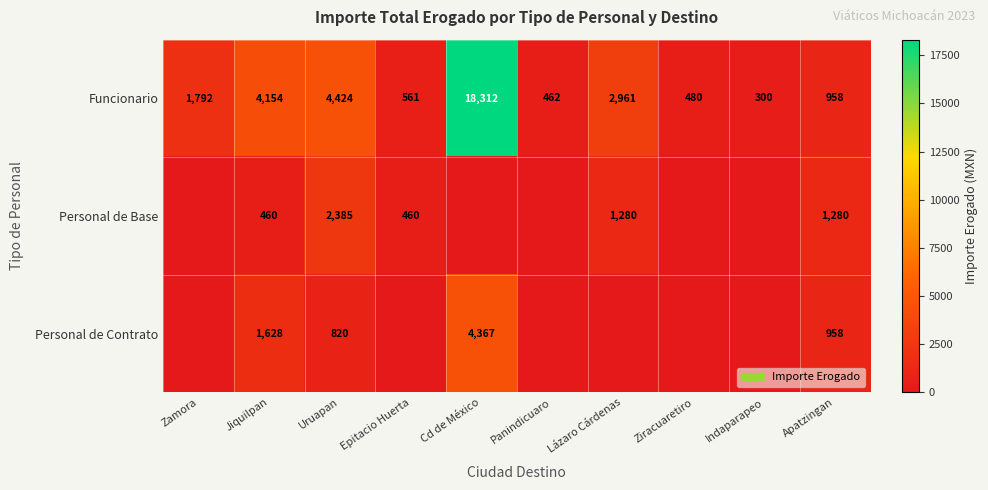

Count the number of data series in this chart.

3